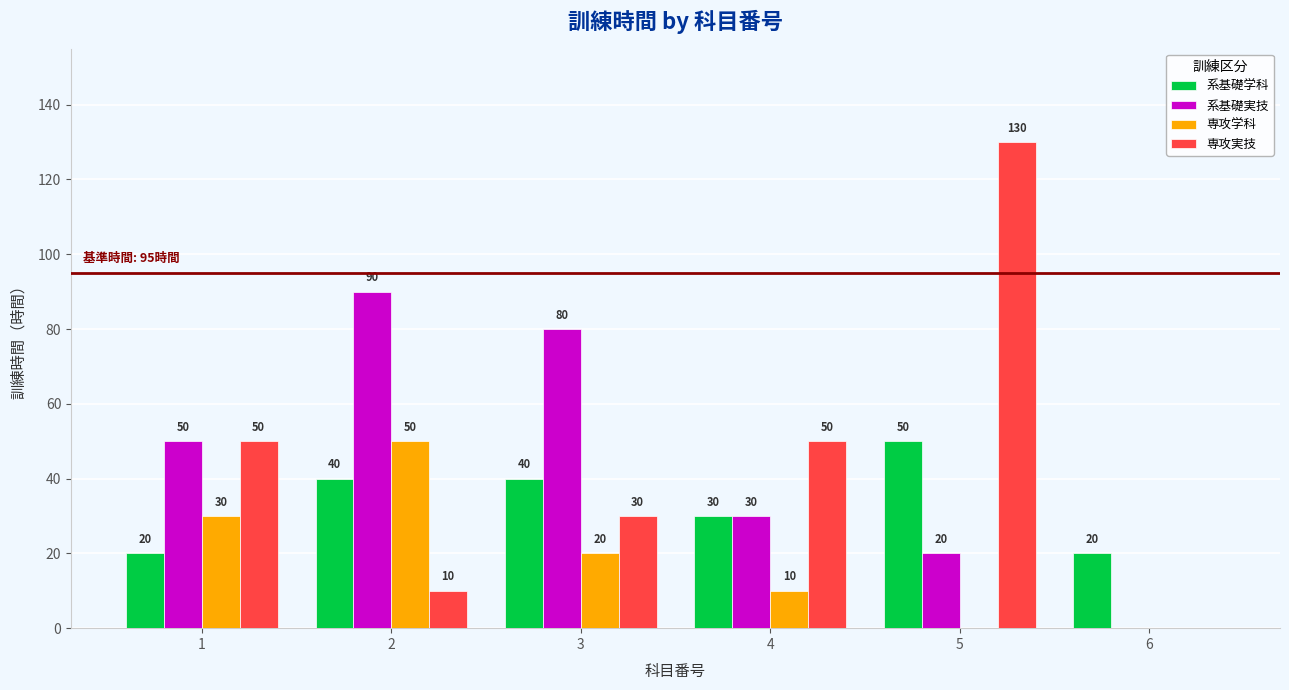

Reading right to left, transcribe all the data shown in this chart.

系基礎学科: 20	50	30	40	40	20
系基礎実技: 0	20	30	80	90	50
専攻学科: 0	0	10	20	50	30
専攻実技: 0	130	50	30	10	50